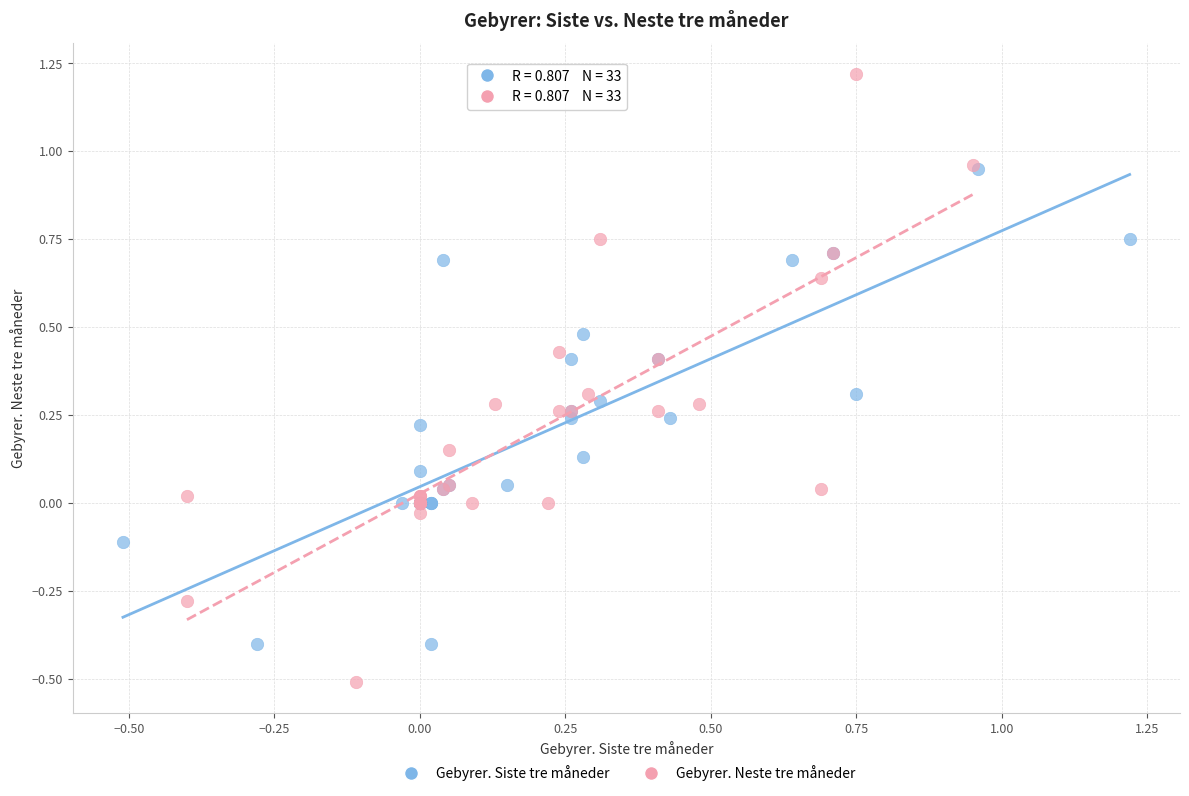

Which series reaches the minimum Y coordinate?

Gebyrer. Neste tre måneder